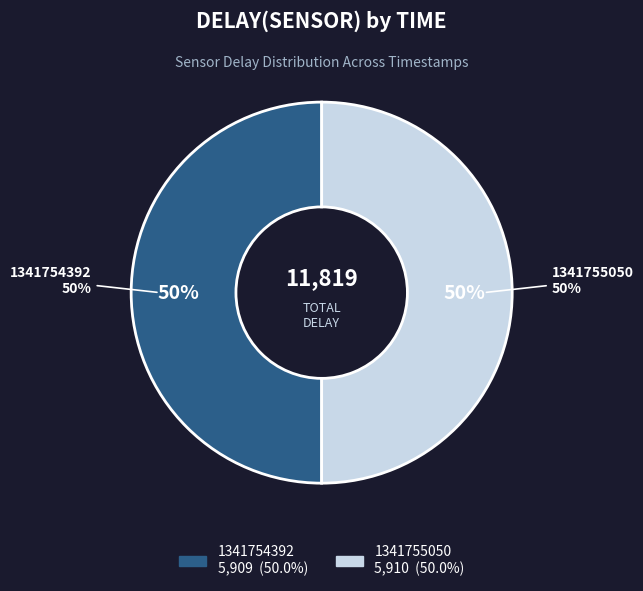

Which category has the biggest portion of the pie?

1341755050